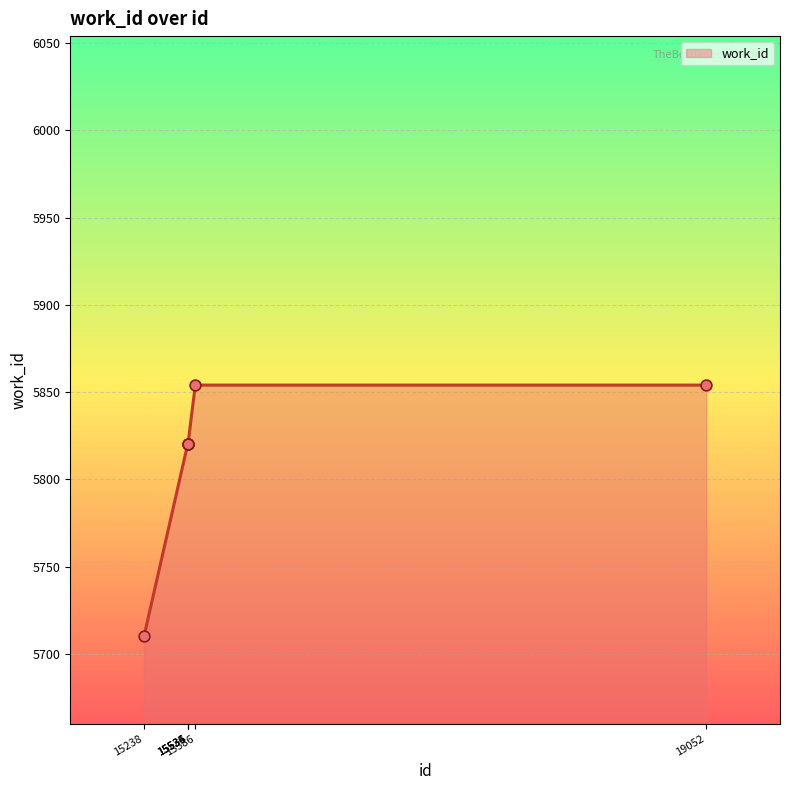

What is the change in value from 15238 to 15535?

+110